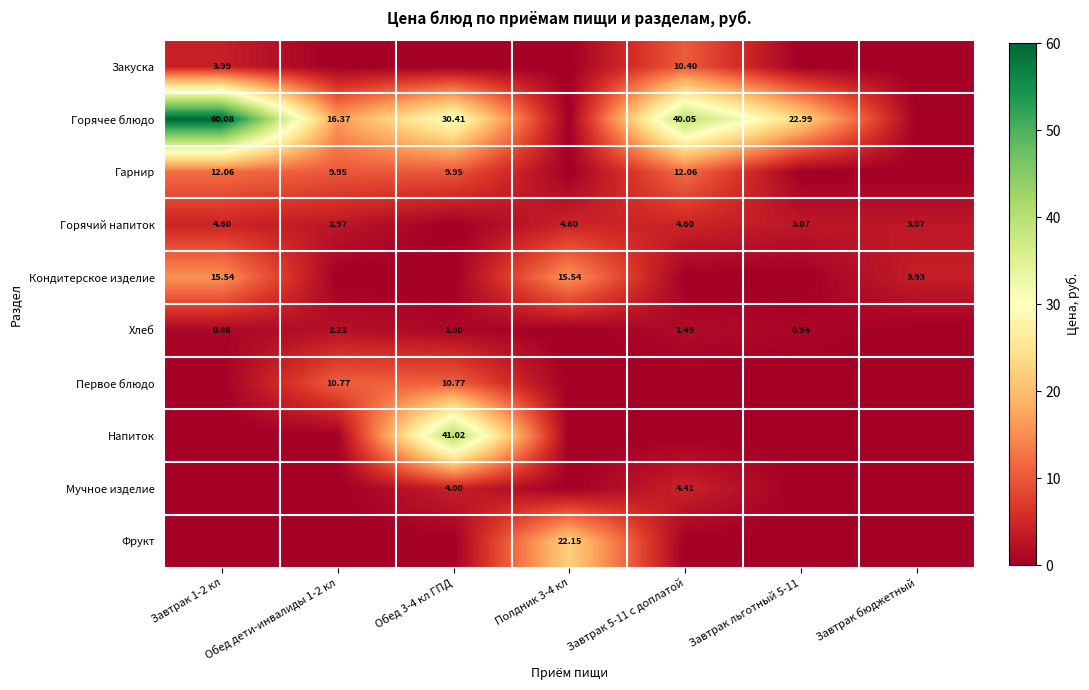

List the series in order of their peak value, highest first.

Горячее блюдо, Напиток, Фрукт, Кондитерское изделие, Гарнир, Первое блюдо, Закуска, Горячий напиток, Мучное изделие, Хлеб